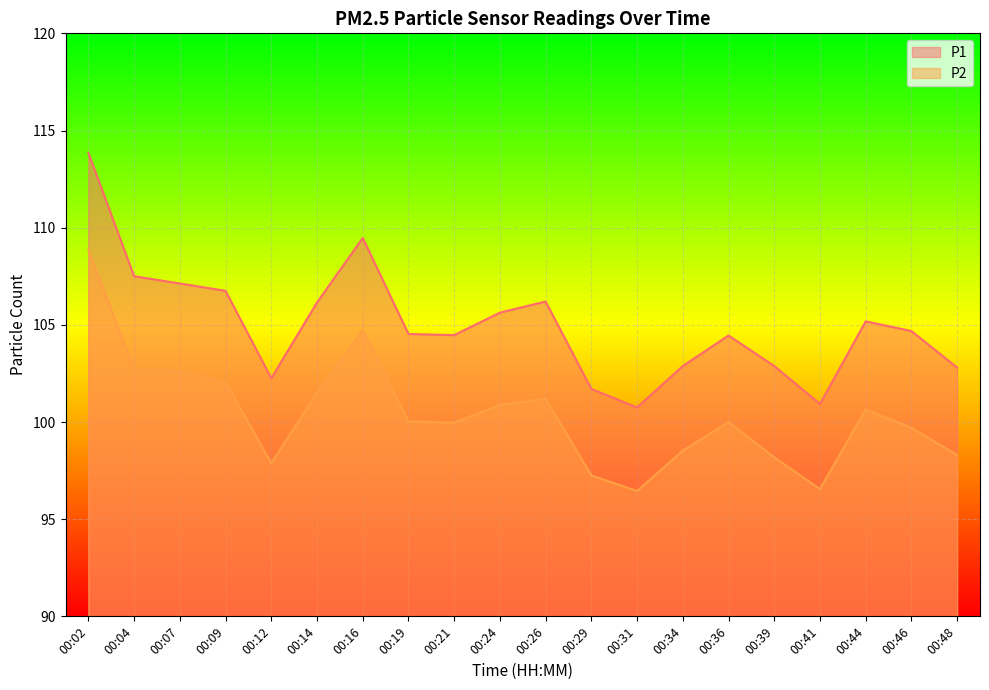

True or false: P2 and P1 intersect in this chart.

False